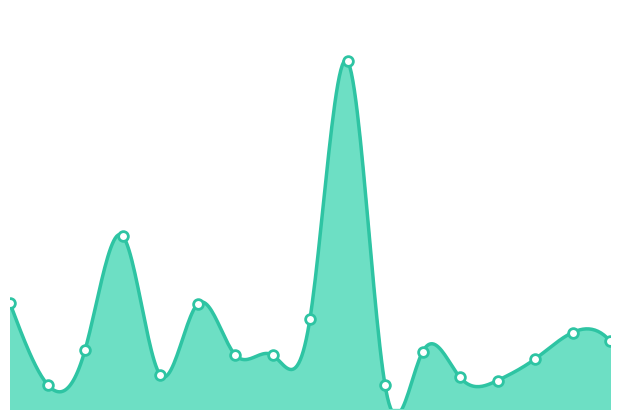

What is the minimum value shown in the chart?

4614